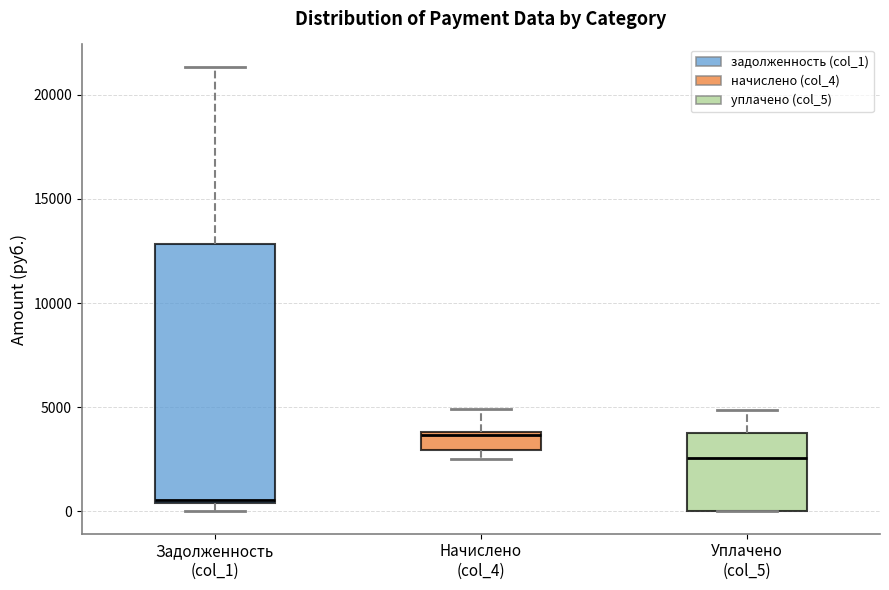

Where is the upper edge of the box for Начислено (col_4) on the y-axis? The values are not printed on the chart, so give them approximately, as read against the axis.

4000